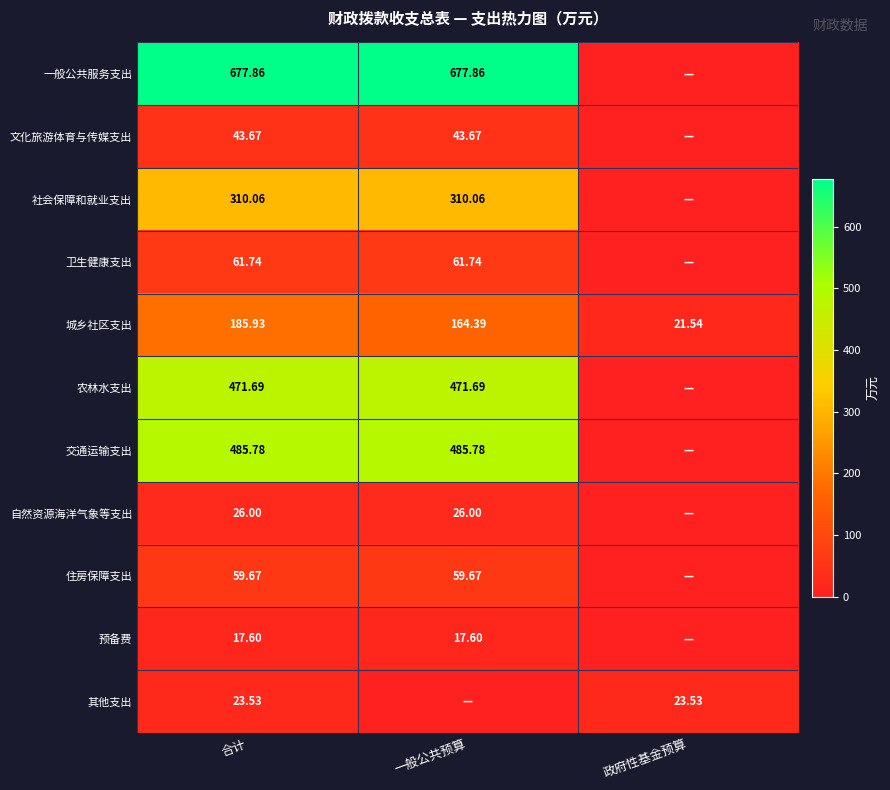

What is the sum of all 预备费 values?

35.2